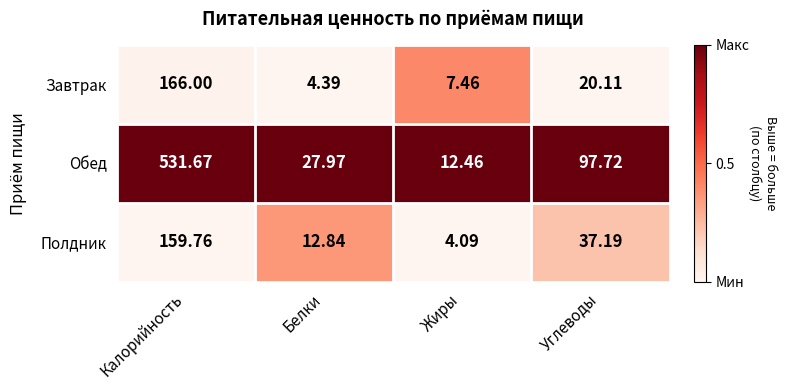

Which series has the largest total across all categories?

Обед